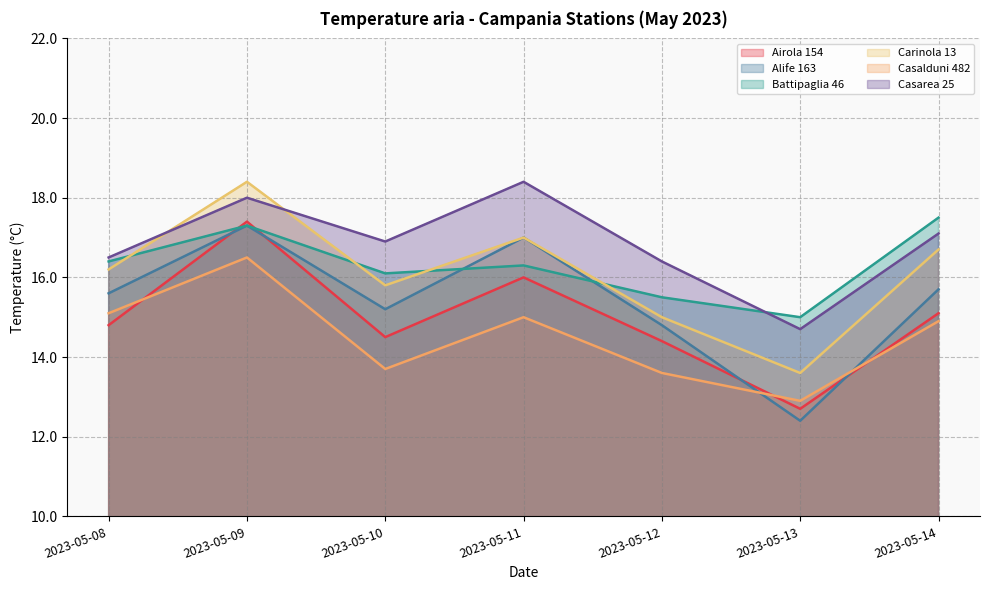

How many distinct data groups are displayed?

6